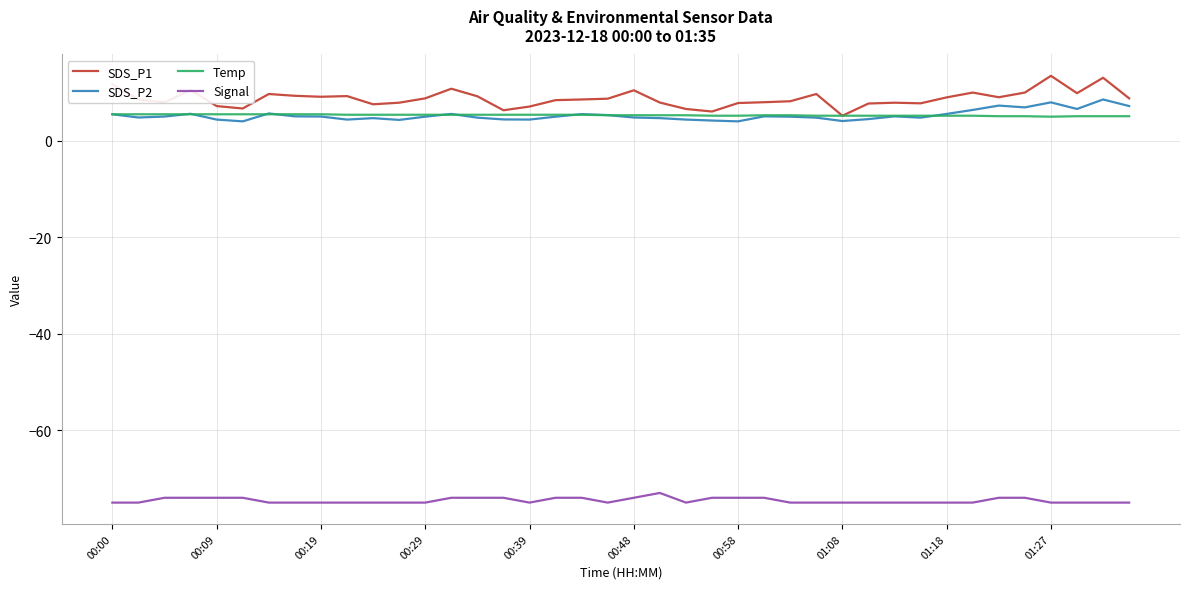

What is the greatest value displayed?

13.5